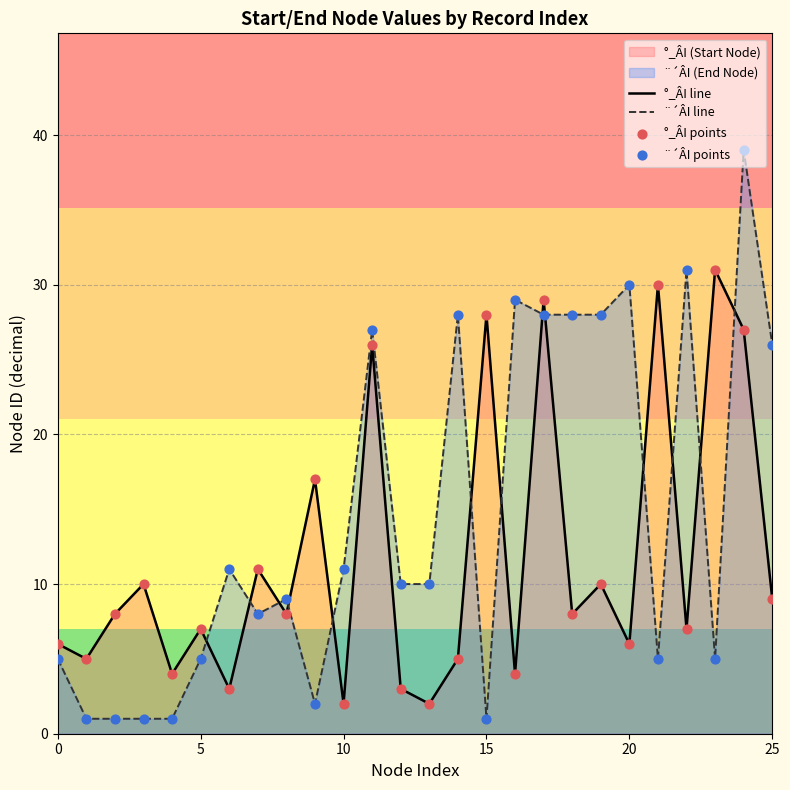

Which series reaches the maximum Y coordinate?

¨´ÂI line